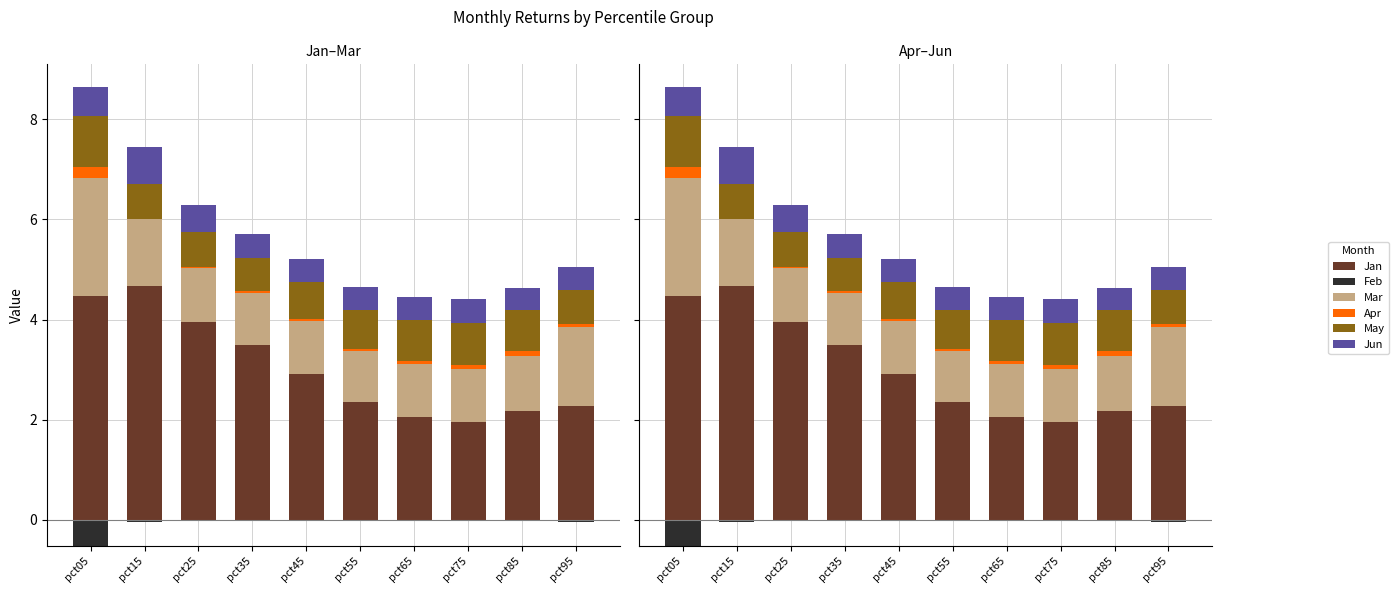

What is the total value across all series at pct55?

4.6